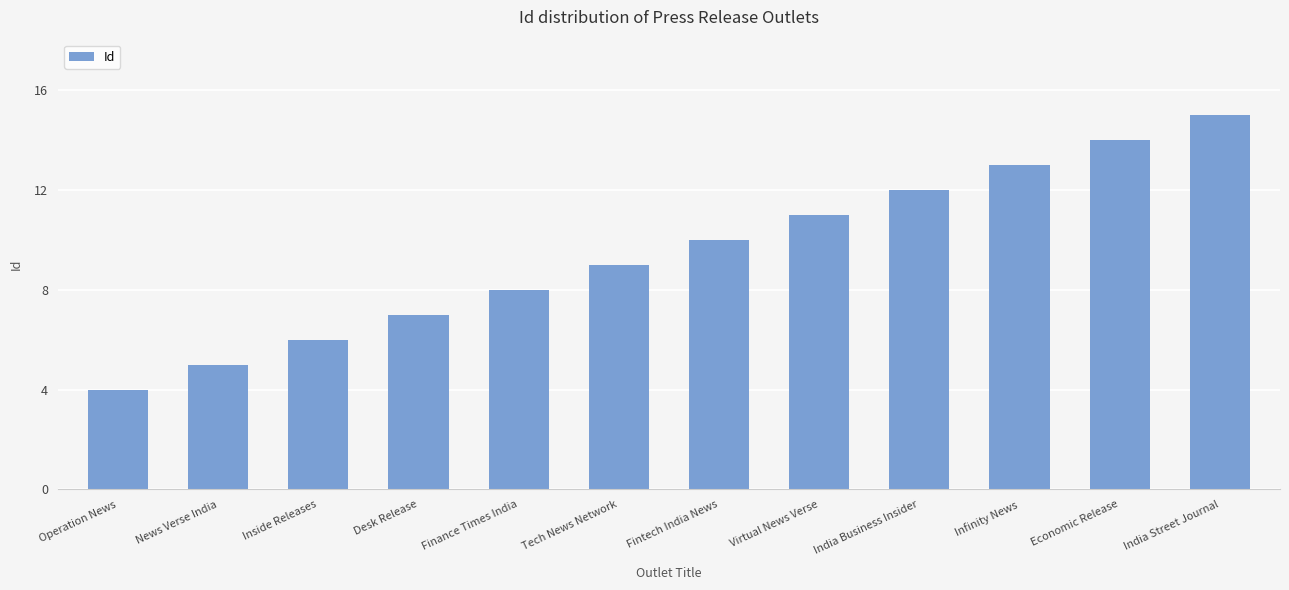

At which category does the chart reach its peak across all series?

India Street Journal